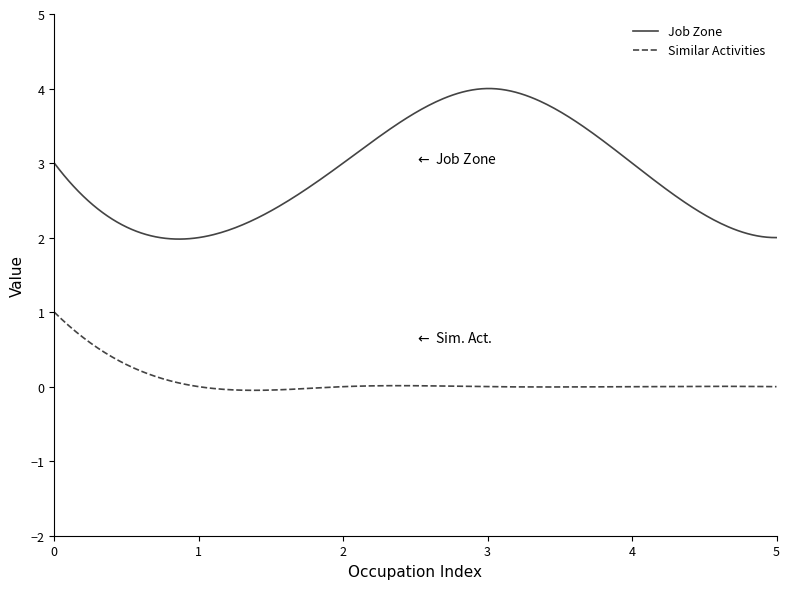

Which series has the widest spread of values?

Job Zone